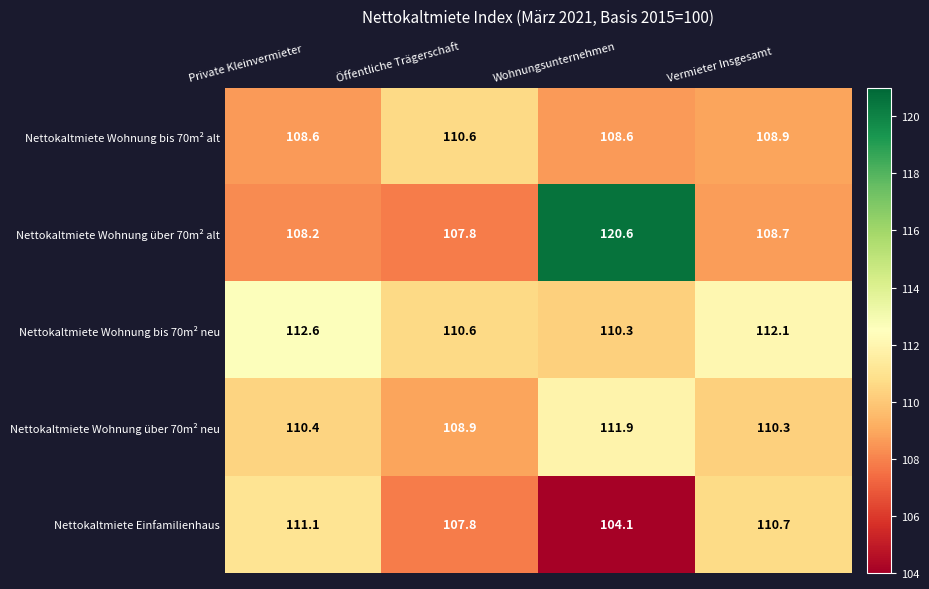

Where is Nettokaltmiete Wohnung über 70m² alt nearest to the value 114?

Vermieter Insgesamt